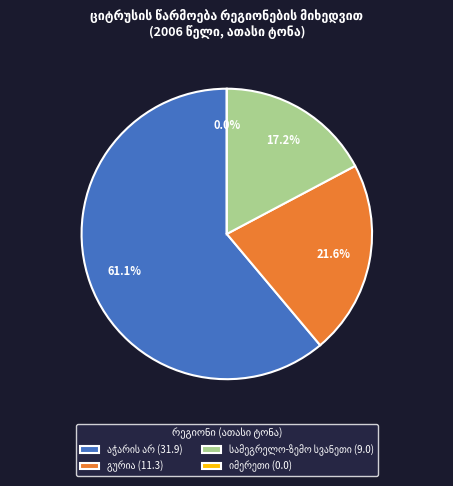

To the nearest percent, what portion does სამეგრელო-ზემო სვანეთი represent?

17%